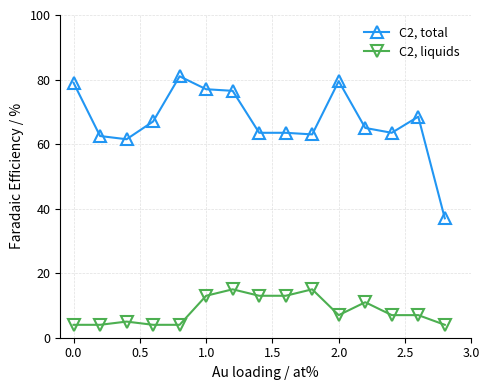

Which series has the widest spread of values?

C2, total